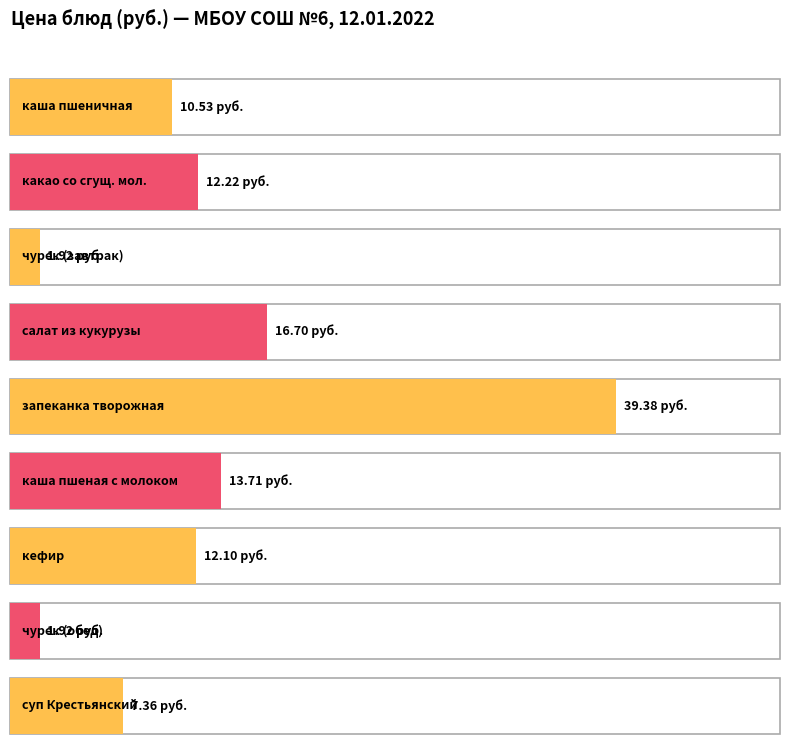

What is the label of the 4th bar from the left?

салат из кукурузы